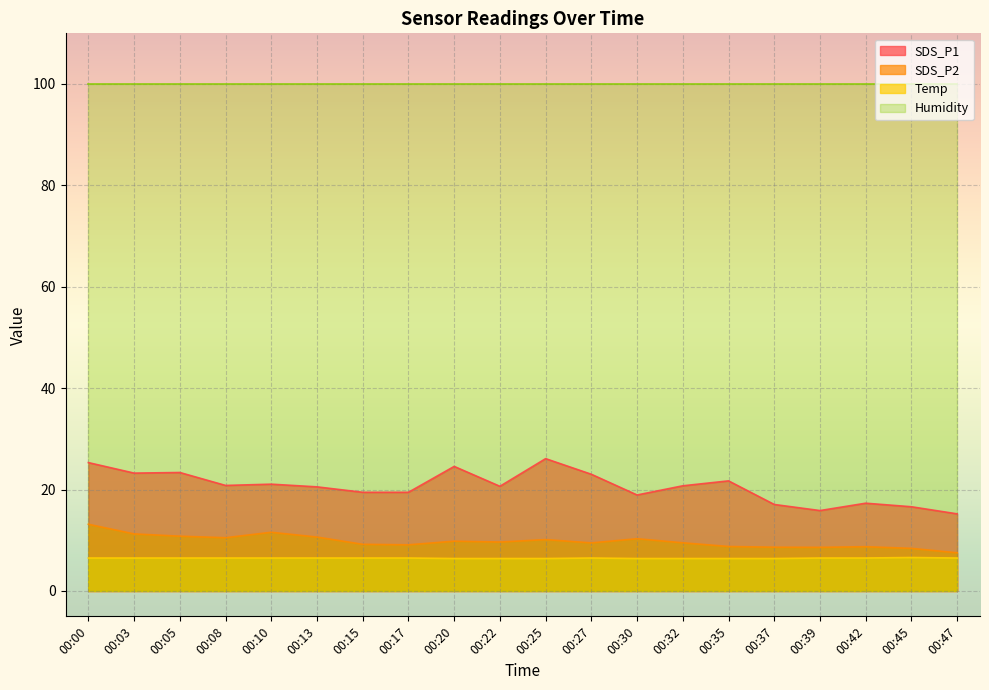

Rank the series by their maximum value, from highest to lowest.

Humidity, SDS_P1, SDS_P2, Temp